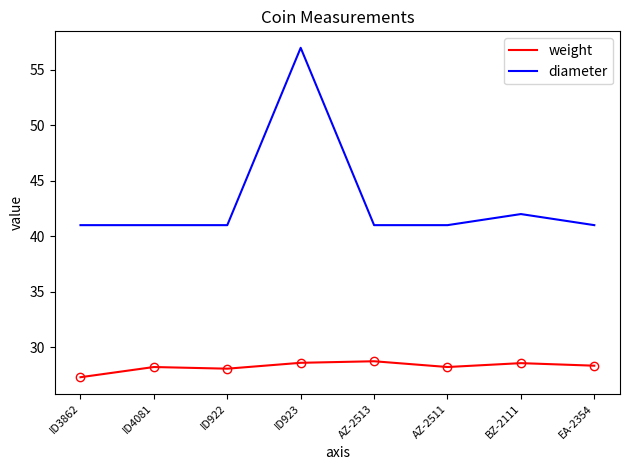

At how many categories does at least one series exceed 56?

1